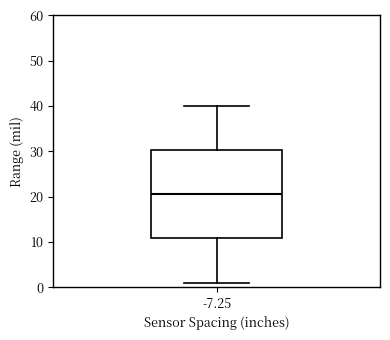

Read this box plot against the y-axis: the position of the median line, the range covered by the box, and the ends of both whiskers. The values are not printed on the chart, so give them approximately, as read against the axis.

median 21, box 11 to 30, whiskers 1 to 40